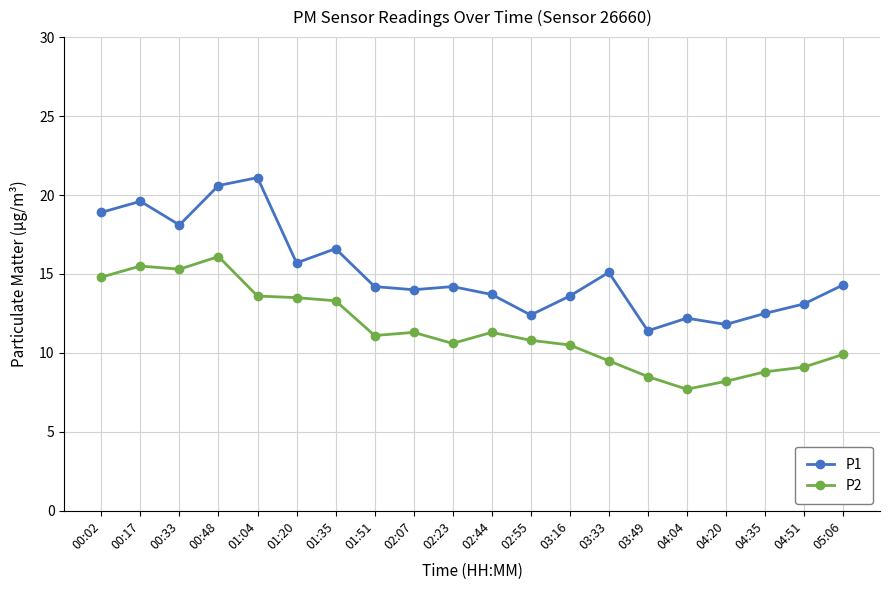

What is the value of the P1 point at the 1st from the left?

18.9